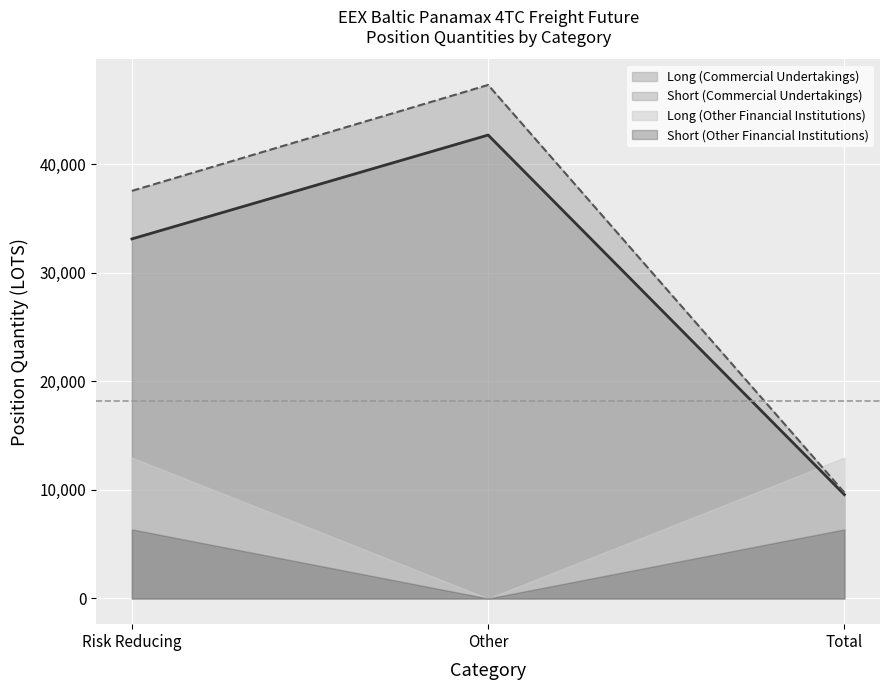

How many series are shown in this chart?

4